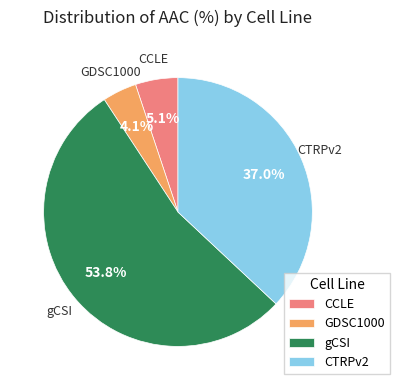

Does any single category account for the majority?

Yes